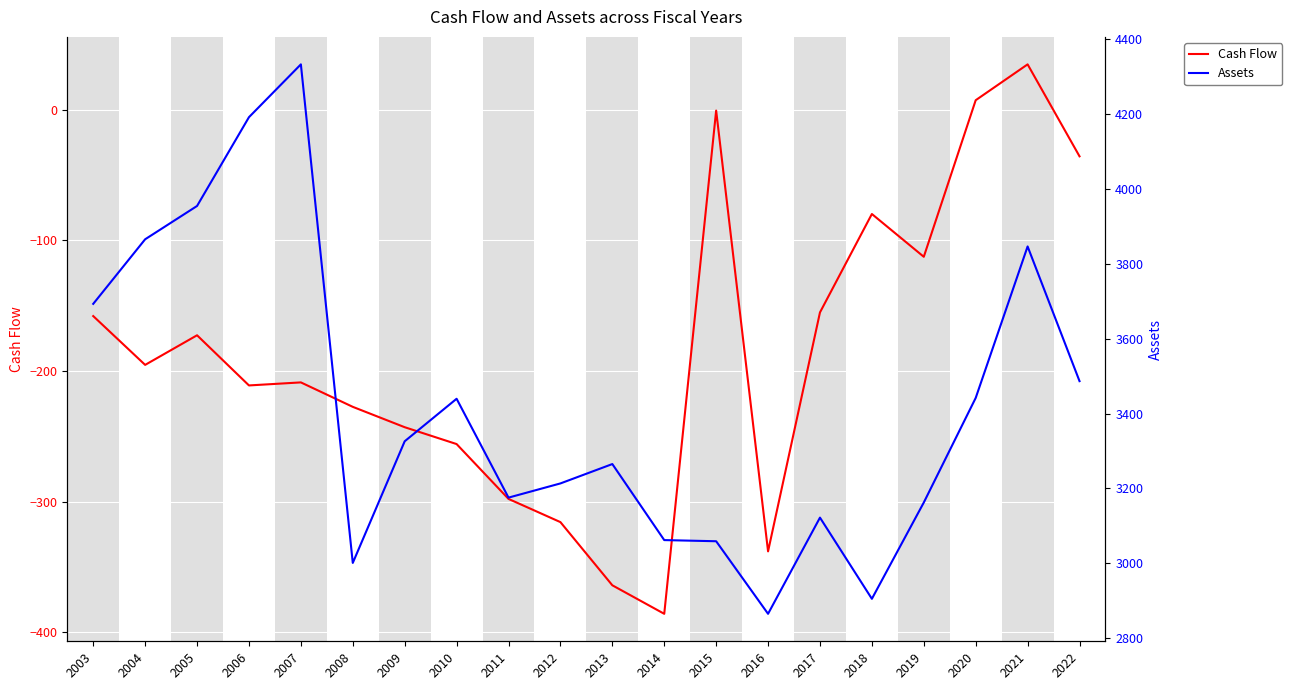

Reading left to right, list all the values displayed in this chart.

Cash Flow: 2003=-158.0	2004=-195.4	2005=-172.7	2006=-211.1	2007=-208.8	2008=-227.5	2009=-243.1	2010=-256.0	2011=-297.9	2012=-315.7	2013=-364.0	2014=-385.8	2015=-0.8	2016=-338.0	2017=-155.2	2018=-79.9	2019=-112.7	2020=7.1	2021=34.5	2022=-35.8
Assets: 2003=3693.3	2004=3865.8	2005=3954.8	2006=4192.1	2007=4333.2	2008=3001.0	2009=3326.1	2010=3439.7	2011=3175.5	2012=3213.4	2013=3265.2	2014=3062.0	2015=3058.9	2016=2865.0	2017=3122.1	2018=2905.1	2019=3162.4	2020=3441.9	2021=3846.7	2022=3486.8